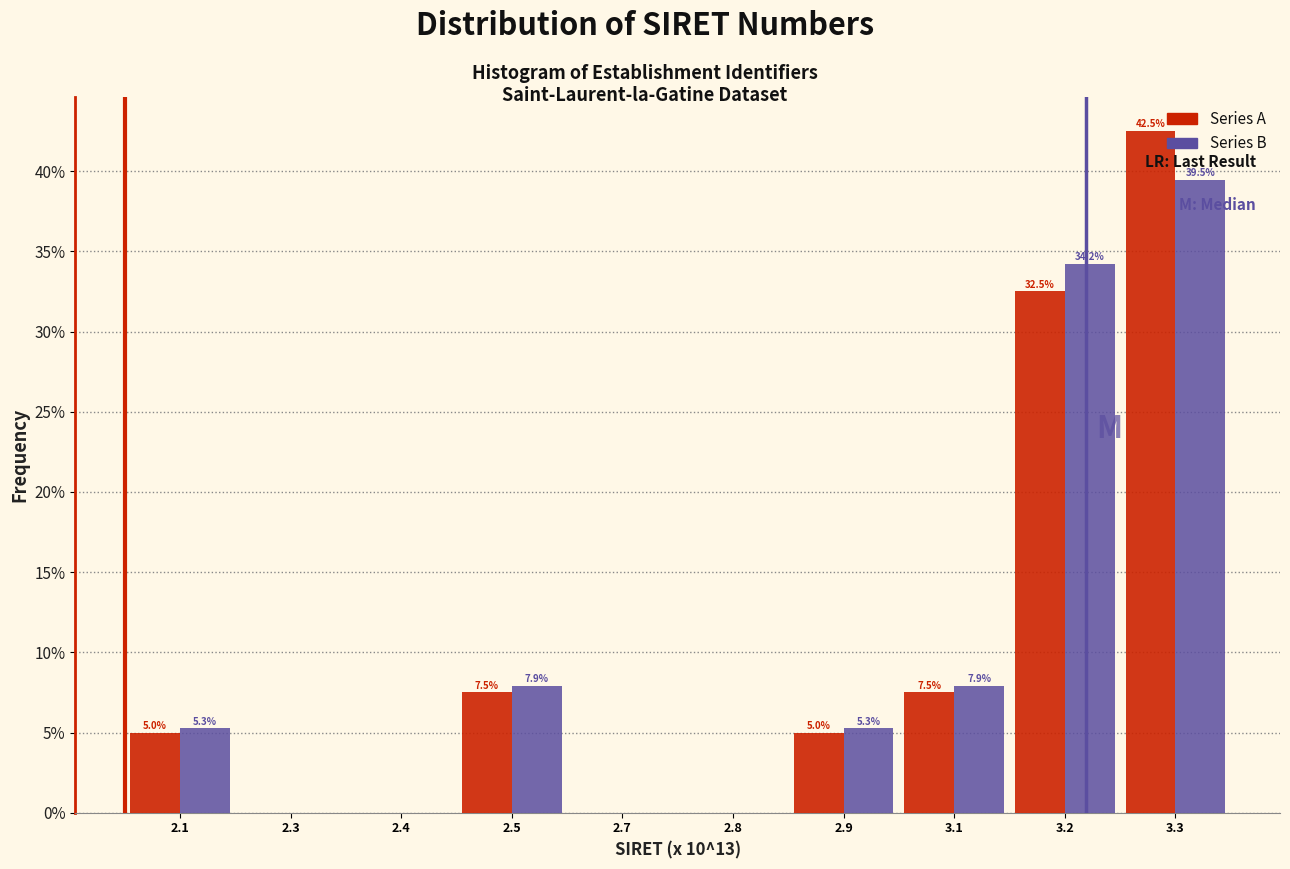

What is the sum of all Series A values?

100.0